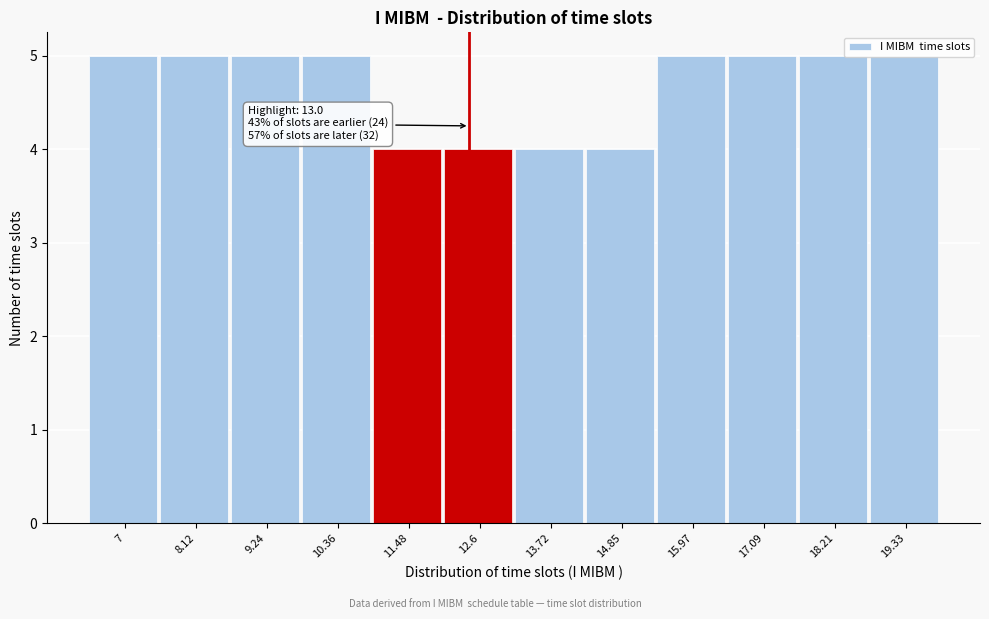

What is the minimum value shown in the chart?

4